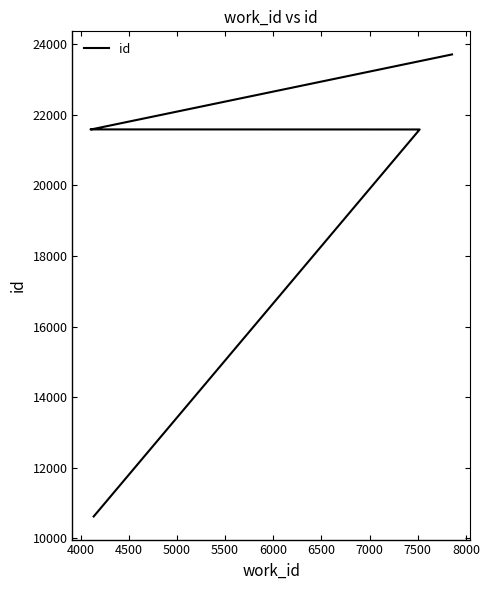

What is the sum of the values at 6500 and 5000?

45291